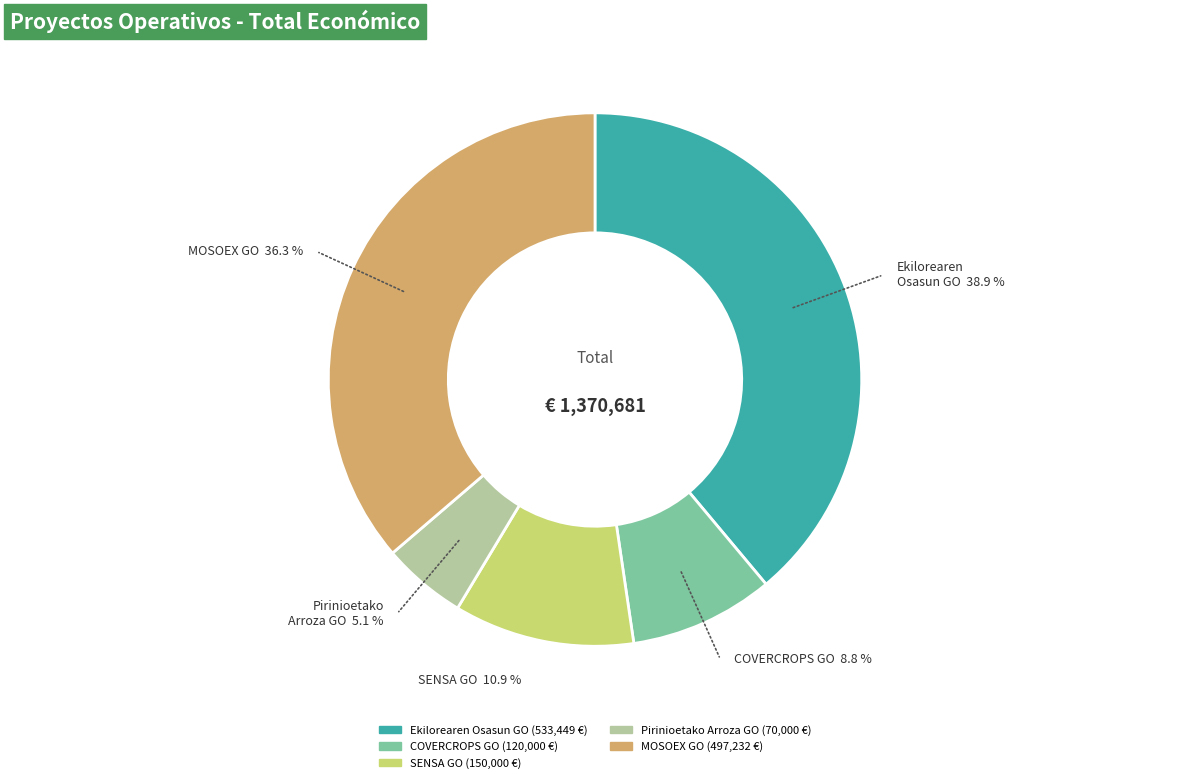

Does any single category account for the majority?

No